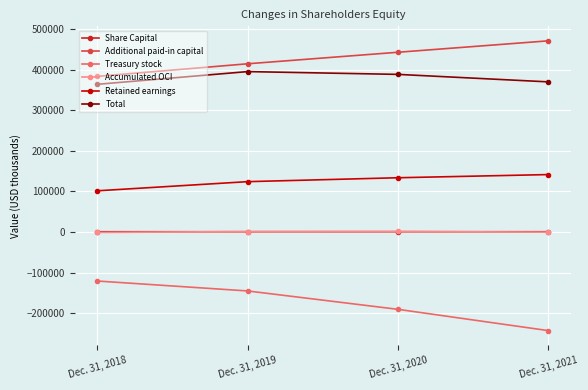

How many data points in Share Capital are less than 721?

2